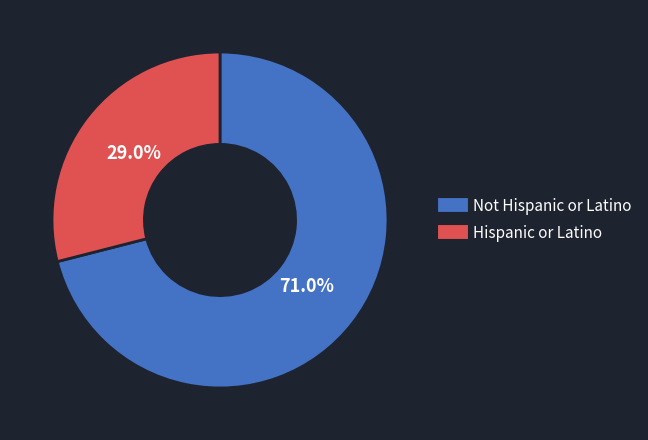

Is there a majority slice in this chart?

Yes